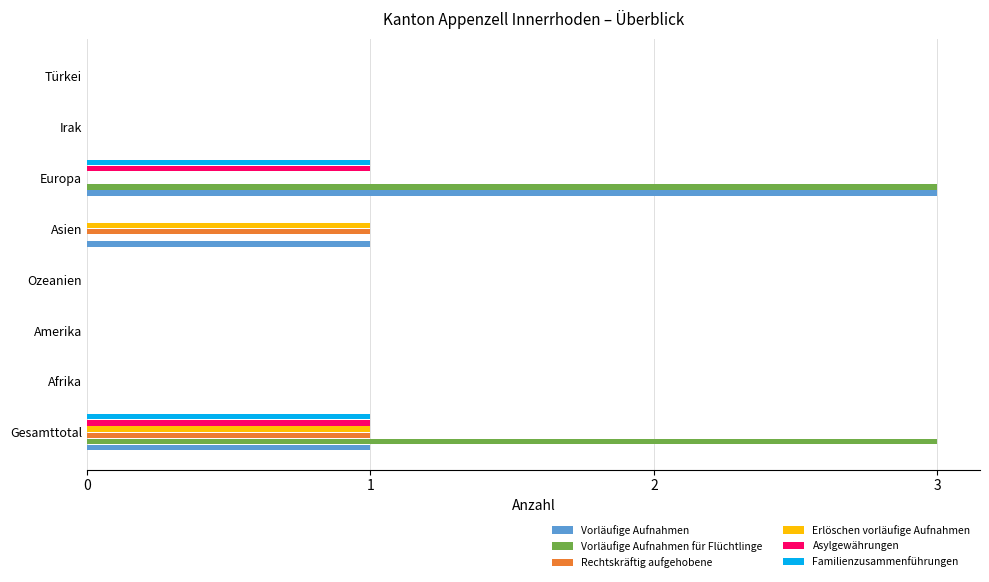

What is the sum of all Vorläufige Aufnahmen für Flüchtlinge values?

6